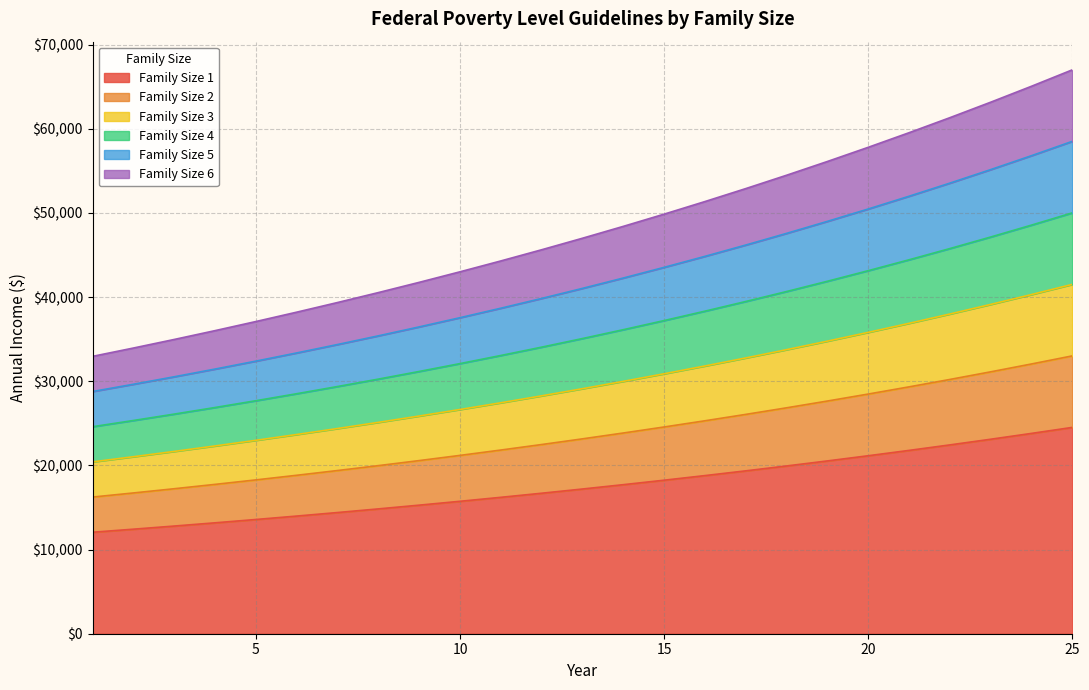

Reading left to right, extract all data points from this chart.

Family Size 1: 1=12060.0	2=12421.8	3=12794.5	4=13178.3	5=13573.6	6=13980.8	7=14400.3	8=14832.3	9=15277.2	10=15735.6	11=16207.6	12=16693.9	13=17194.7	14=17710.5	15=18241.8	16=18789.1	17=19352.8	18=19933.3	19=20531.3	20=21147.3	21=21781.7	22=22435.2	23=23108.2	24=23801.5	25=24515.5
Family Size 2: 1=16240.0	2=16727.2	3=17229.0	4=17745.9	5=18278.3	6=18826.6	7=19391.4	8=19973.2	9=20572.3	10=21189.5	11=21825.2	12=22480.0	13=23154.4	14=23849.0	15=24564.5	16=25301.4	17=26060.4	18=26842.2	19=27647.5	20=28476.9	21=29331.2	22=30211.2	23=31117.5	24=32051.0	25=33012.6
Family Size 3: 1=20420.0	2=21032.6	3=21663.6	4=22313.5	5=22982.9	6=23672.4	7=24382.5	8=25114.0	9=25867.4	10=26643.5	11=27442.8	12=28266.1	13=29114.0	14=29987.5	15=30887.1	16=31813.7	17=32768.1	18=33751.1	19=34763.7	20=35806.6	21=36880.8	22=37987.2	23=39126.8	24=40300.6	25=41509.7
Family Size 4: 1=24600.0	2=25338.0	3=26098.1	4=26881.1	5=27687.5	6=28518.1	7=29373.7	8=30254.9	9=31162.5	10=32097.4	11=33060.3	12=34052.2	13=35073.7	14=36125.9	15=37209.7	16=38326.0	17=39475.8	18=40660.1	19=41879.9	20=43136.2	21=44430.3	22=45763.2	23=47136.1	24=48550.2	25=50006.7
Family Size 5: 1=28780.0	2=29643.4	3=30532.7	4=31448.7	5=32392.1	6=33363.9	7=34364.8	8=35395.8	9=36457.6	10=37551.4	11=38677.9	12=39838.3	13=41033.4	14=42264.4	15=43532.3	16=44838.3	17=46183.5	18=47569.0	19=48996.0	20=50465.9	21=51979.9	22=53539.3	23=55145.5	24=56799.8	25=58503.8
Family Size 6: 1=32960.0	2=33948.8	3=34967.3	4=36016.3	5=37096.8	6=38209.7	7=39356.0	8=40536.6	9=41752.7	10=43005.3	11=44295.5	12=45624.3	13=46993.1	14=48402.9	15=49855.0	16=51350.6	17=52891.1	18=54477.9	19=56112.2	20=57795.6	21=59529.4	22=61315.3	23=63154.8	24=65049.4	25=67000.9